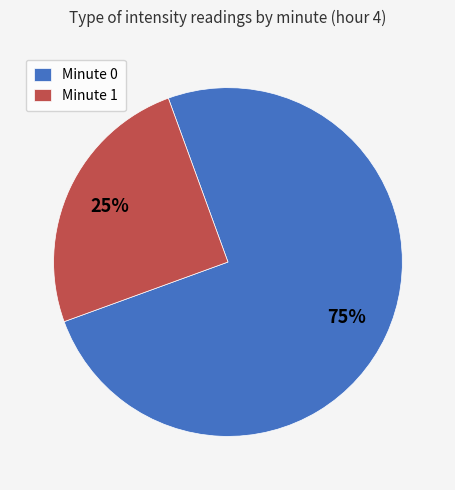

Which category has the biggest portion of the pie?

Minute 0